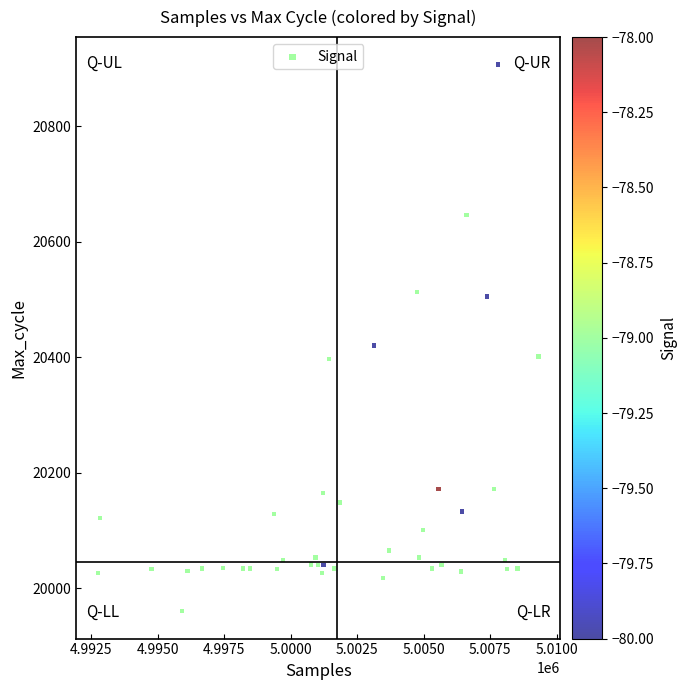

What Y value in the scatter plot is closest to 20433?

20420